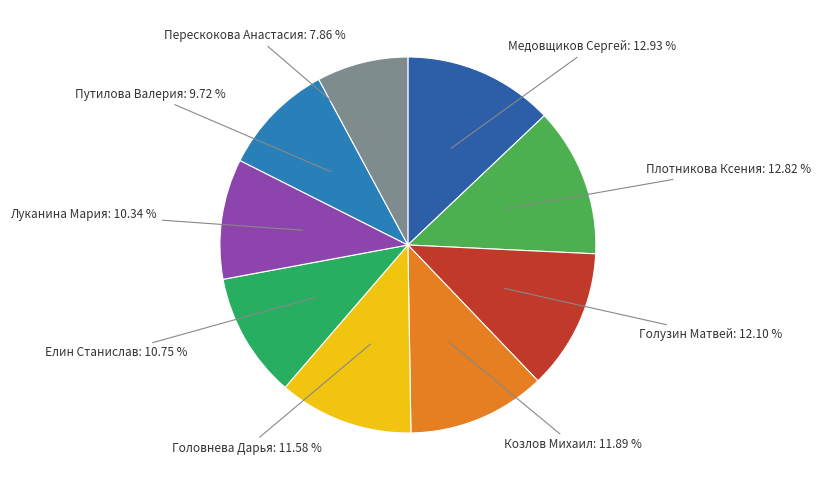

What is the smallest slice in the pie chart?

Перескокова Анастасия